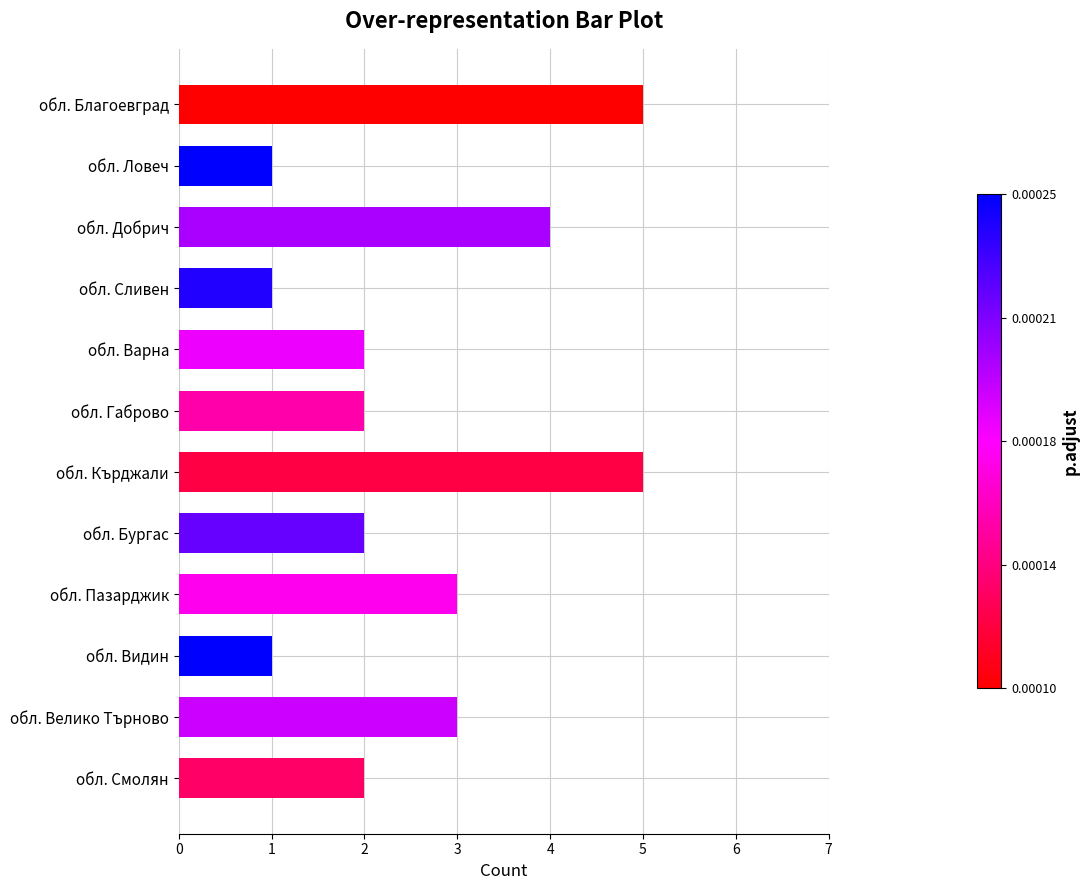

What is the label of the 5th bar from the top?

обл. Варна